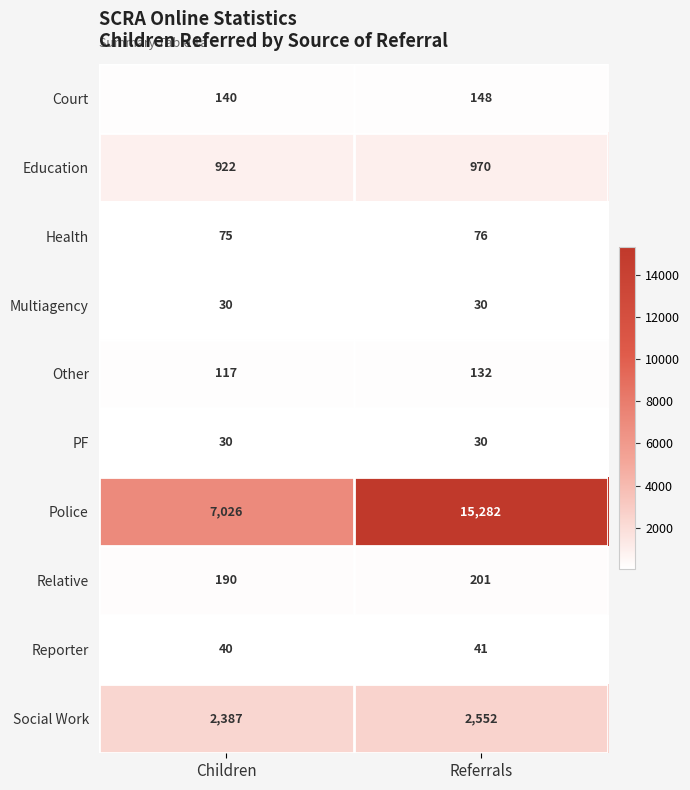

How many data points in Relative are less than 201?

1